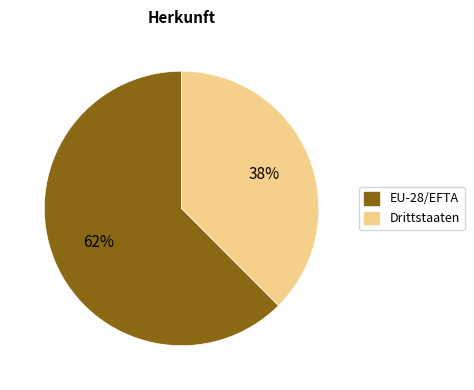

Does Drittstaaten account for over 50% of the chart?

No